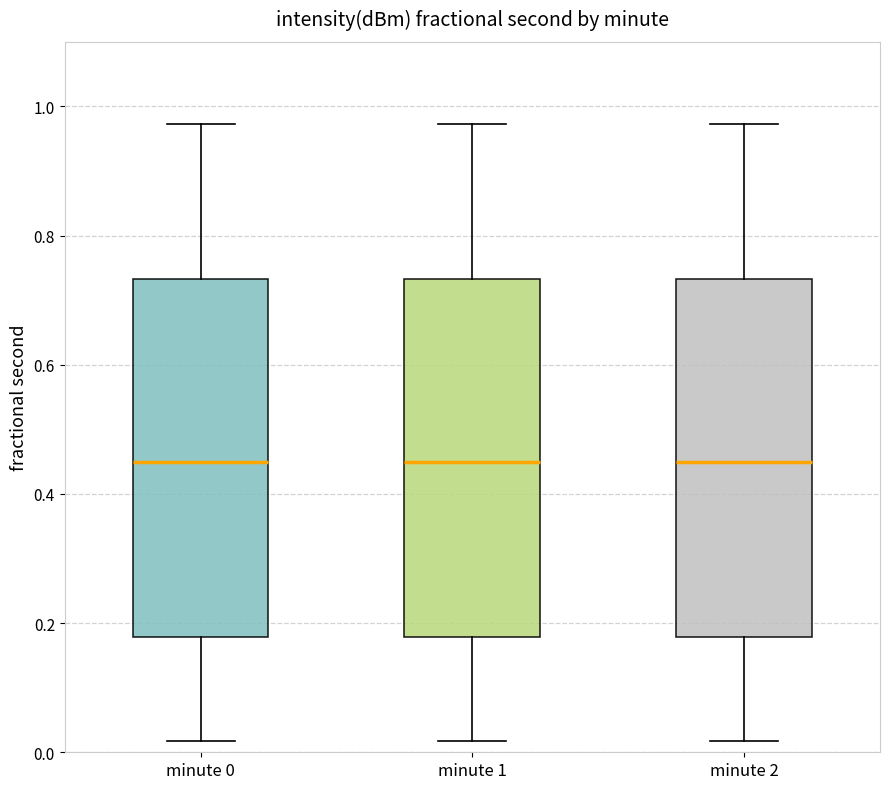

Where does the lower whisker of the box for minute 0 end on the y-axis? The values are not printed on the chart, so give them approximately, as read against the axis.

0.02